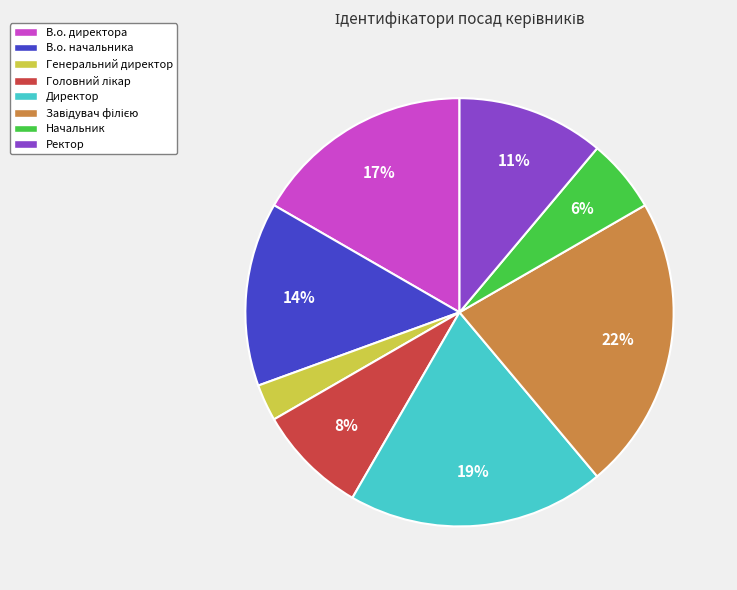

Do В.о. директора and Директор together represent more than half of the pie?

No